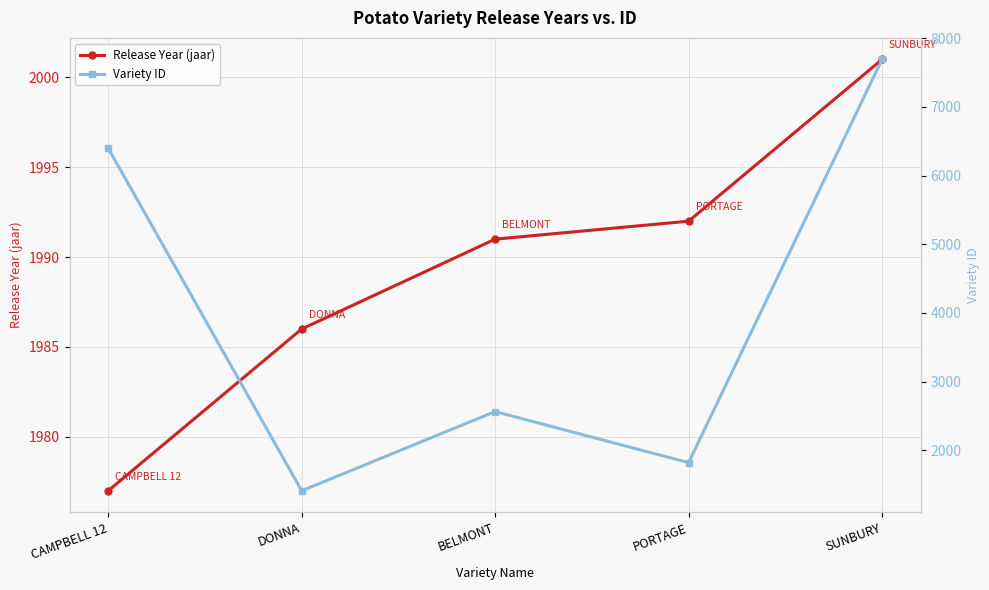

At which label does Release Year (jaar) first exceed 1991?

PORTAGE